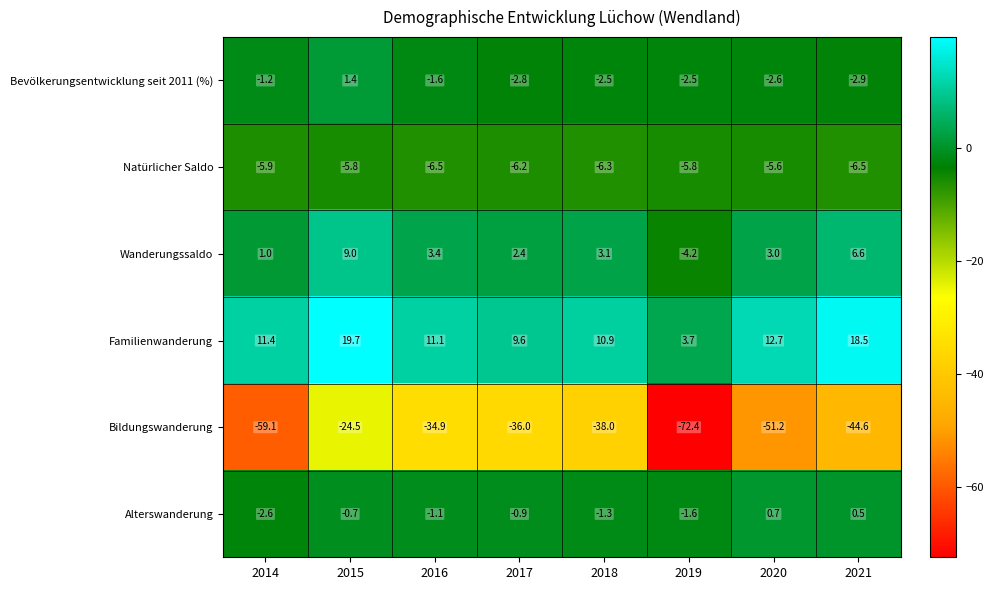

Where is Bildungswanderung nearest to the value -48?

2020